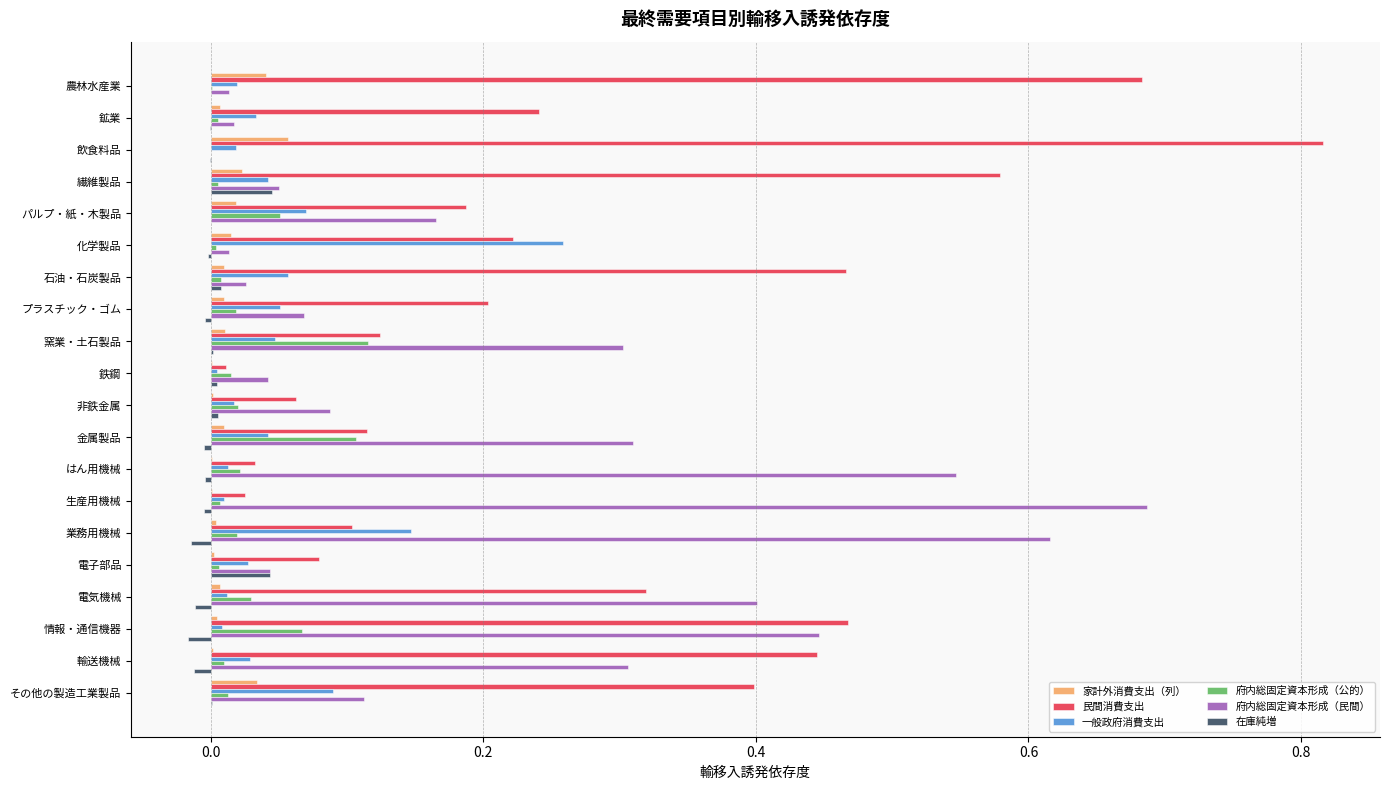

What is the sum of all 一般政府消費支出 values?

1.0